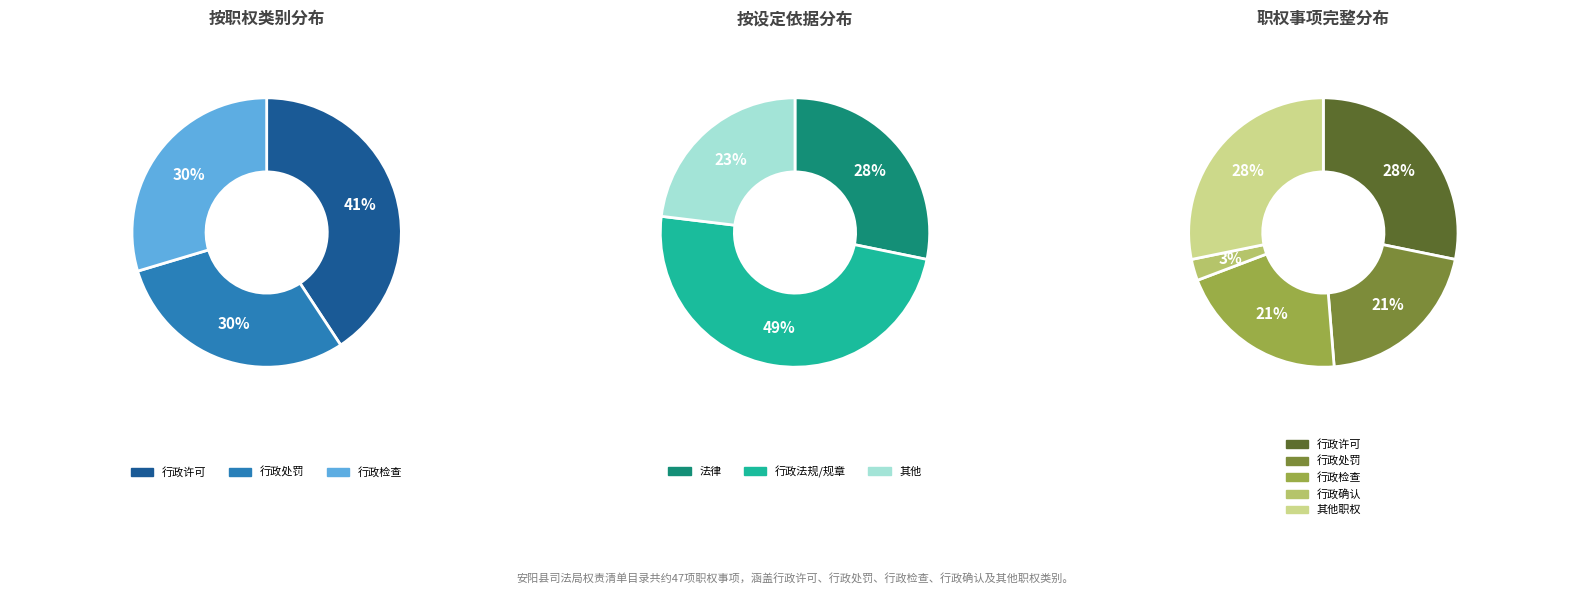

Between 行政许可 and 行政检查, which is larger?

行政许可